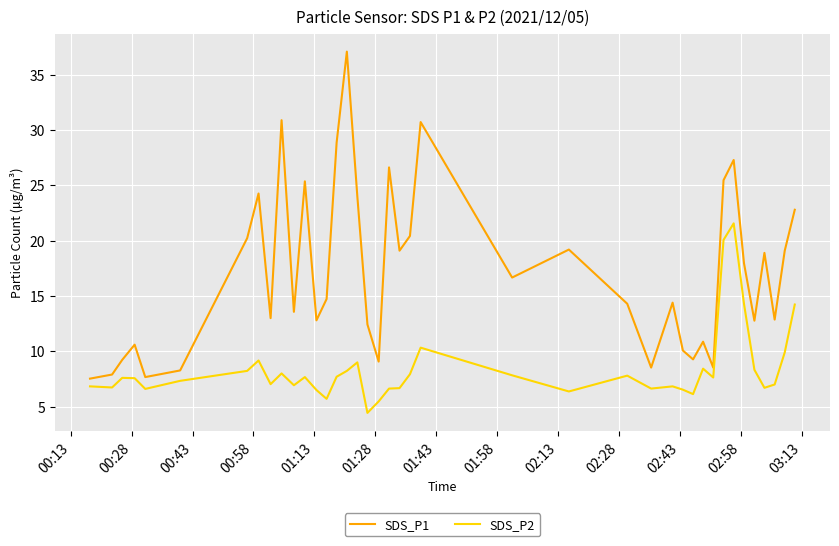

List the series in order of their overall mean, lowest first.

SDS_P2, SDS_P1